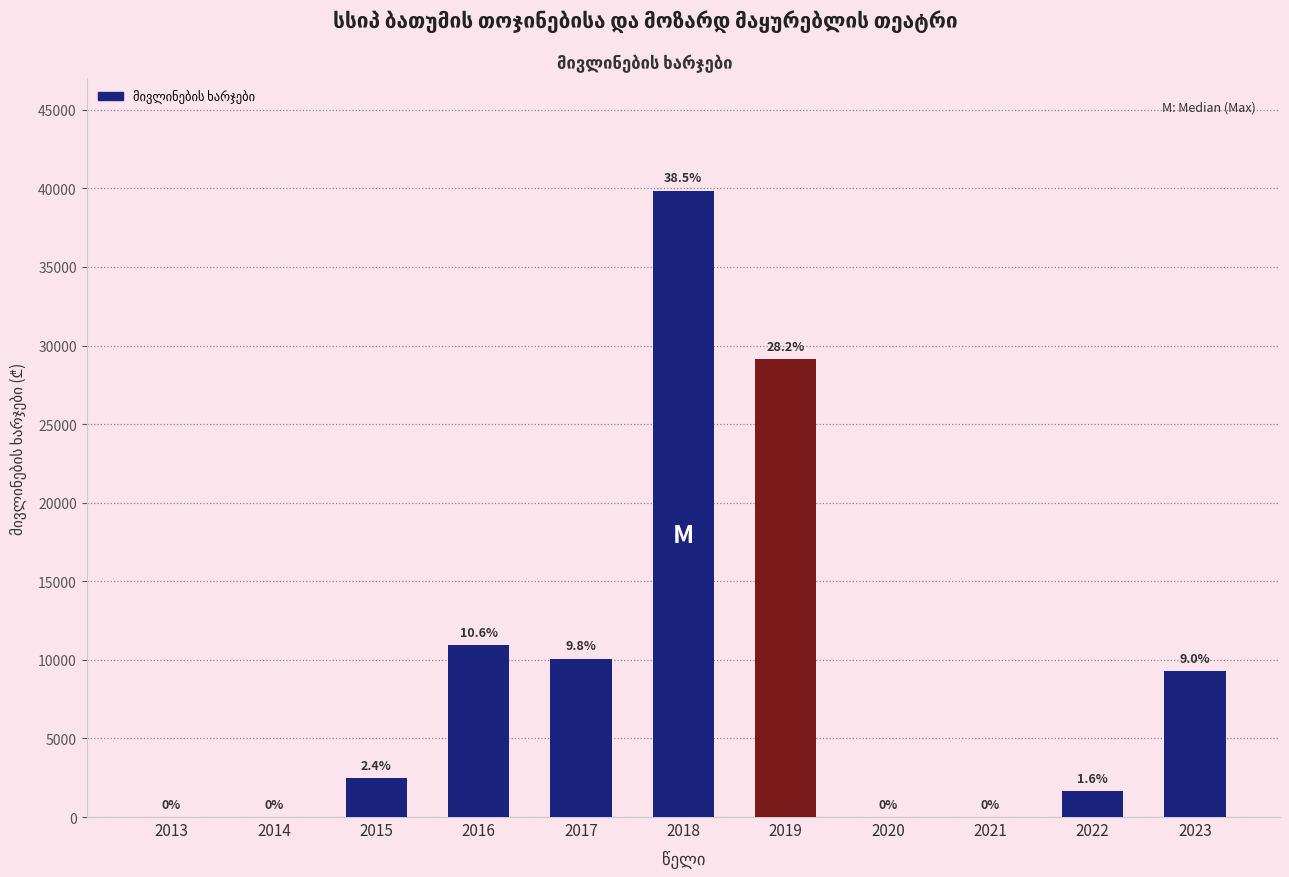

Reading left to right, list all the values displayed in this chart.

2013=0	2014=0	2015=2488	2016=10928	2017=10086	2018=39848	2019=29125	2020=0	2021=0	2022=1662	2023=9288